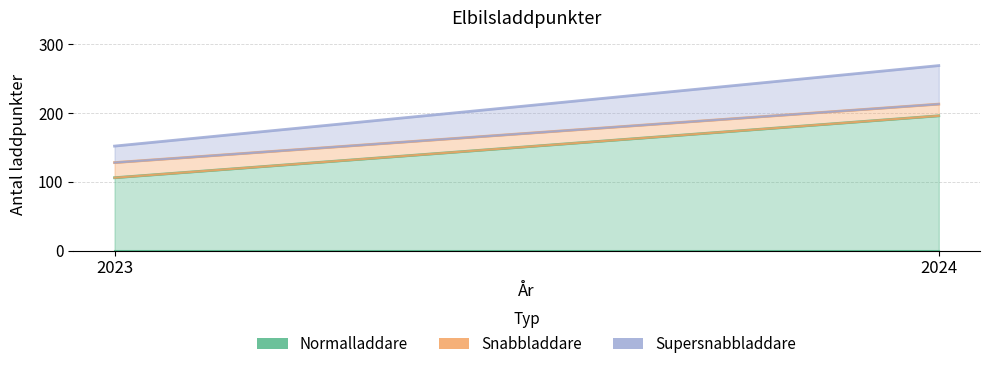

At which category is the sum across all series the highest?

2024